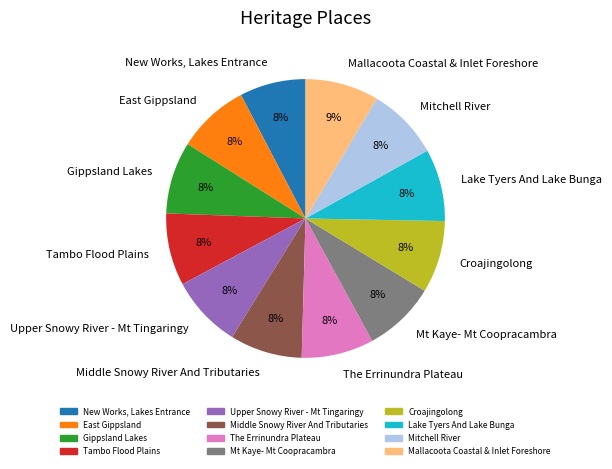

Combined, do Lake Tyers And Lake Bunga and Mt Kaye- Mt Coopracambra account for over 50%?

No